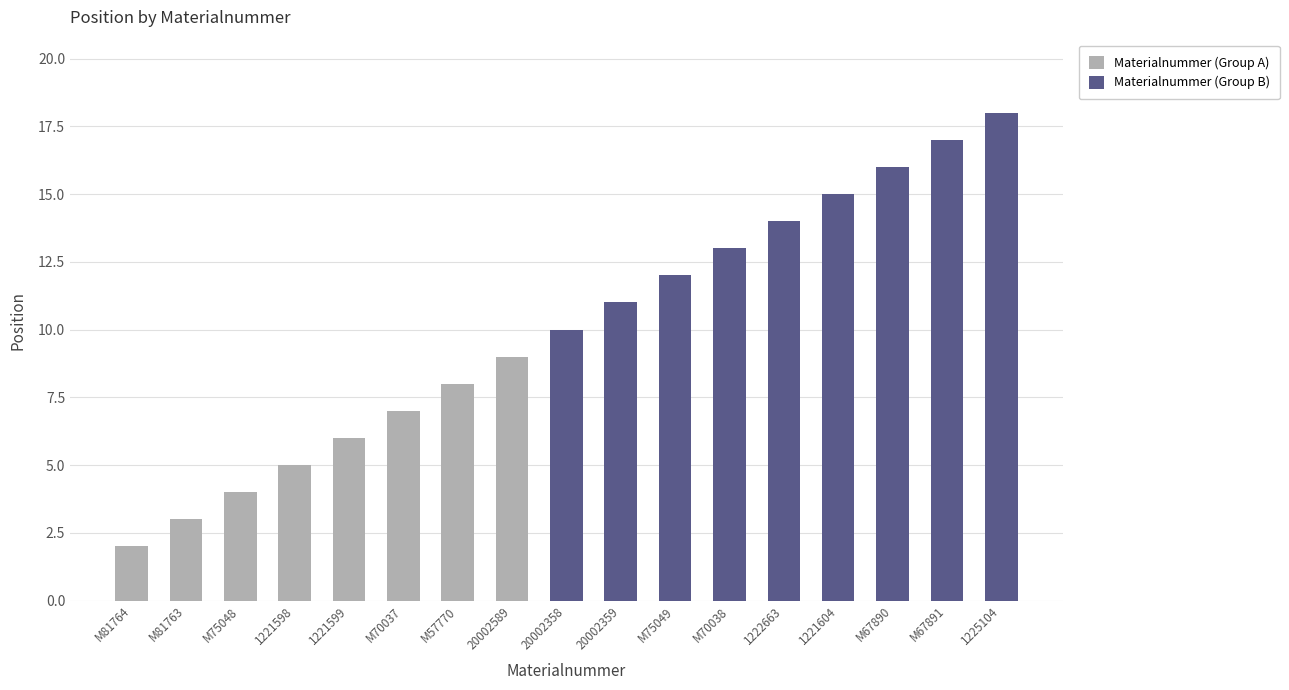

How many values in the Materialnummer (Group B) series are below 10?

8